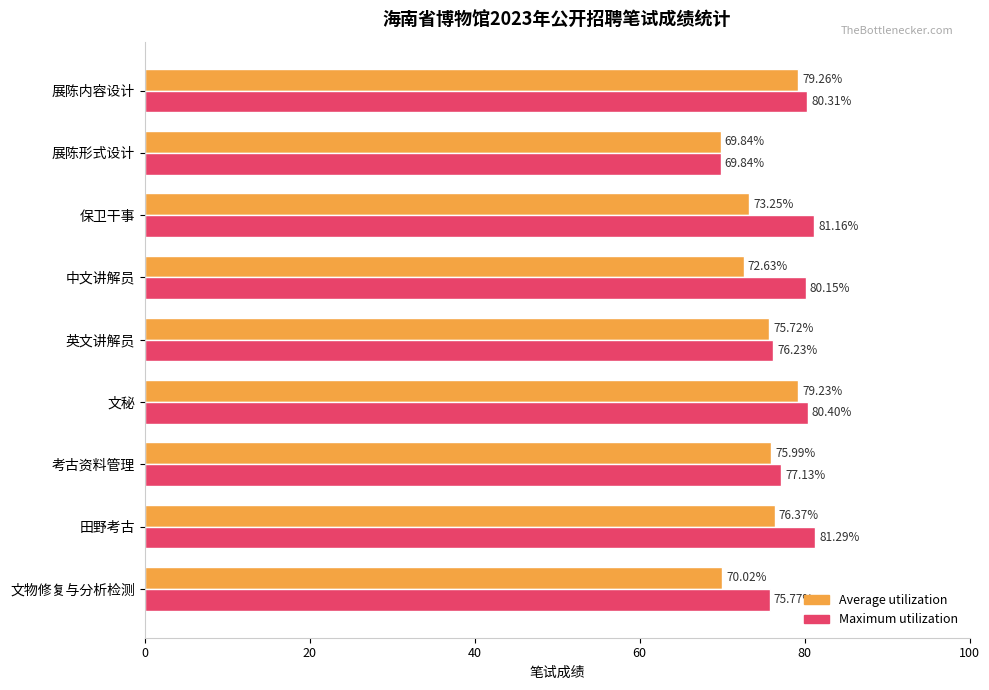

At how many categories does at least one series exceed 75?

8